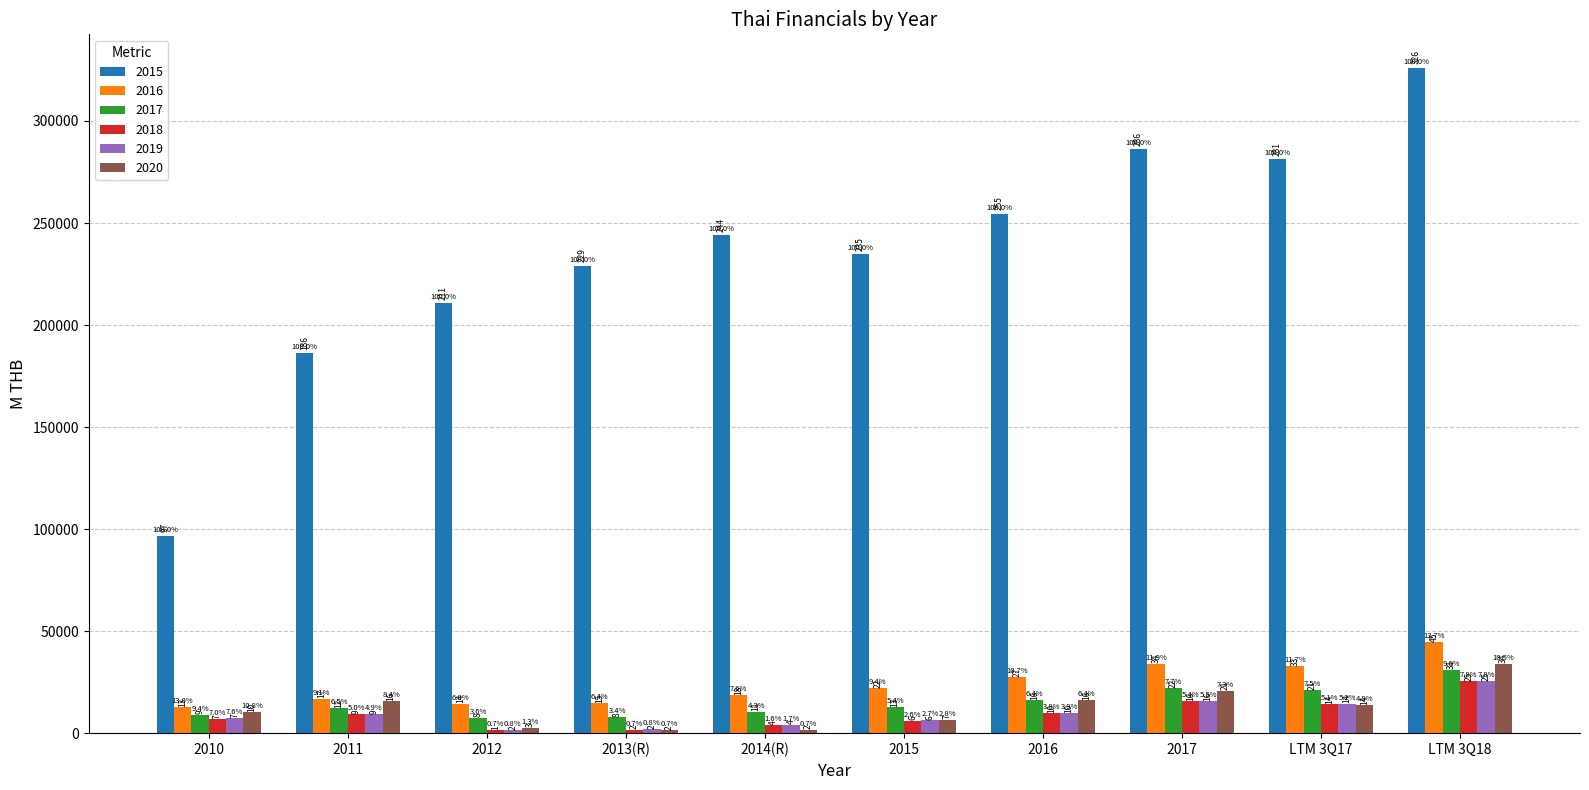

At 2010, list the series in order from smallest to largest.

2018, 2019, 2017, 2020, 2016, 2015